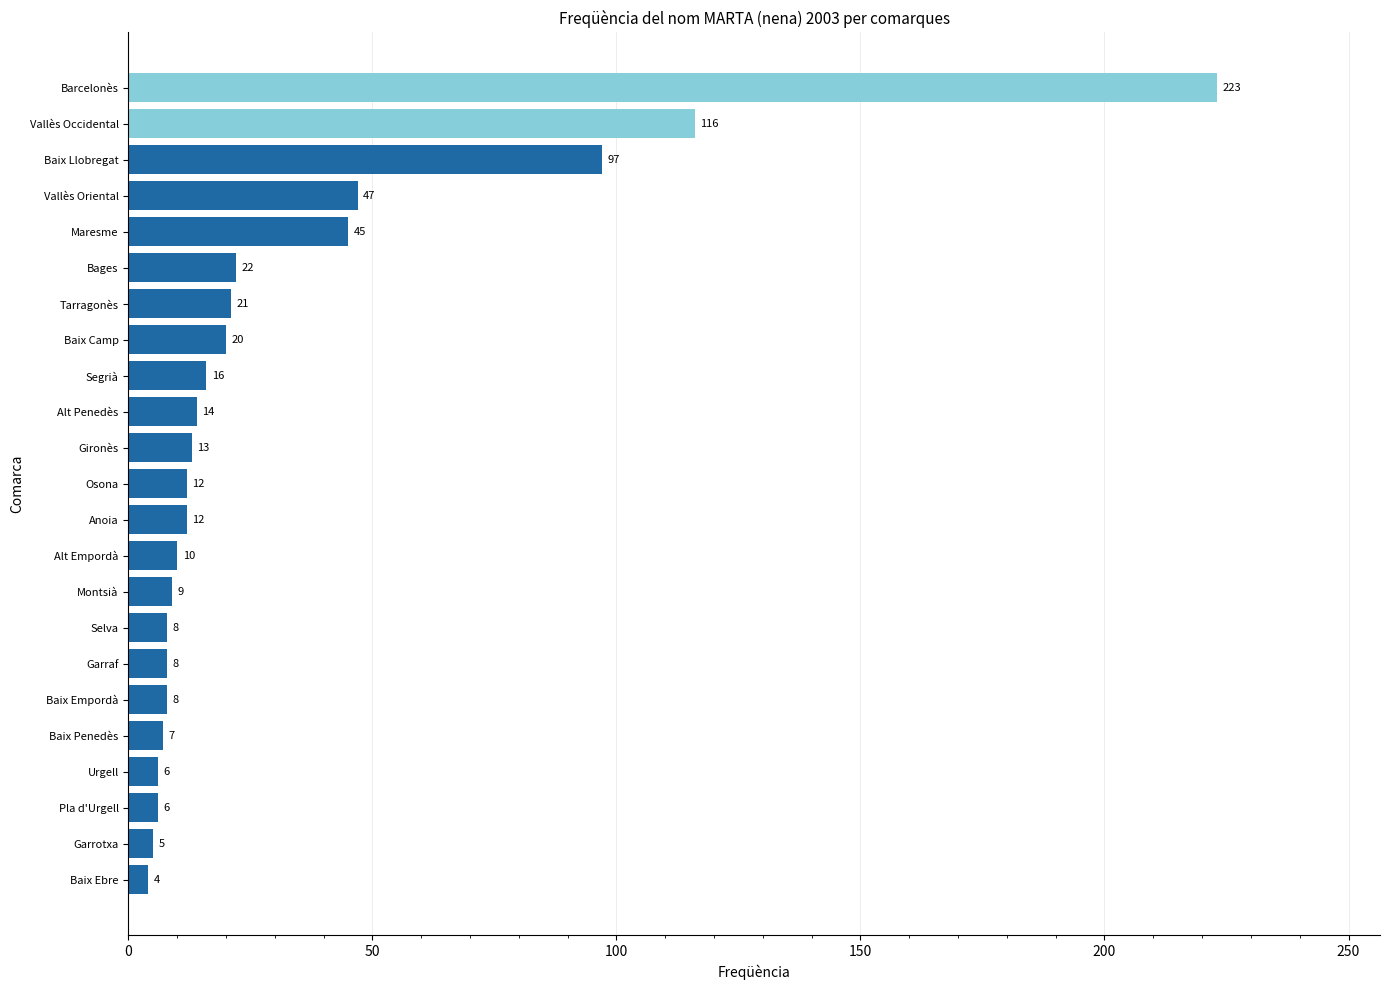

How many bars are there in total?

23